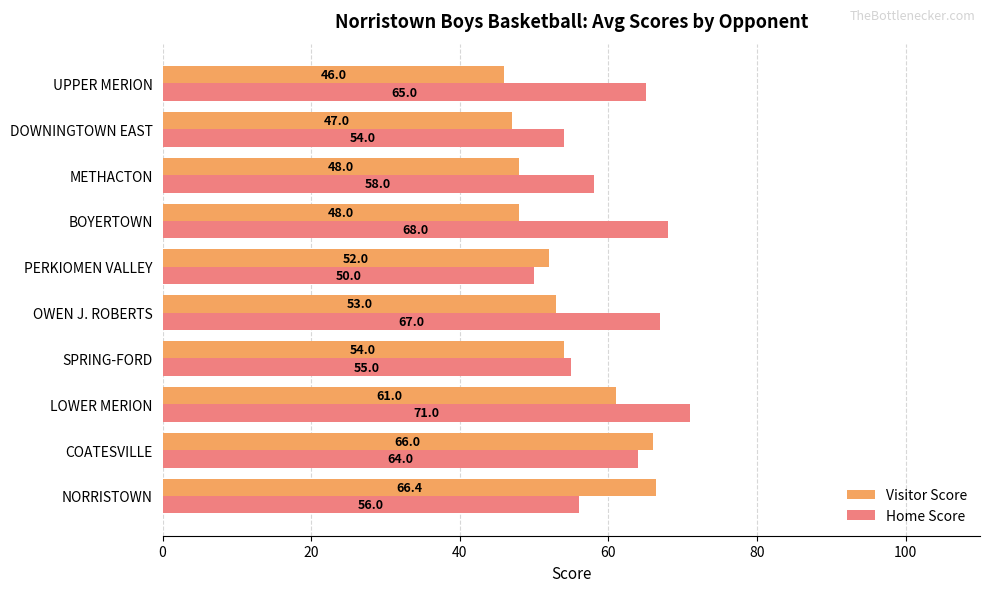

What is the spread (max minus min) of values at COATESVILLE?

2.0